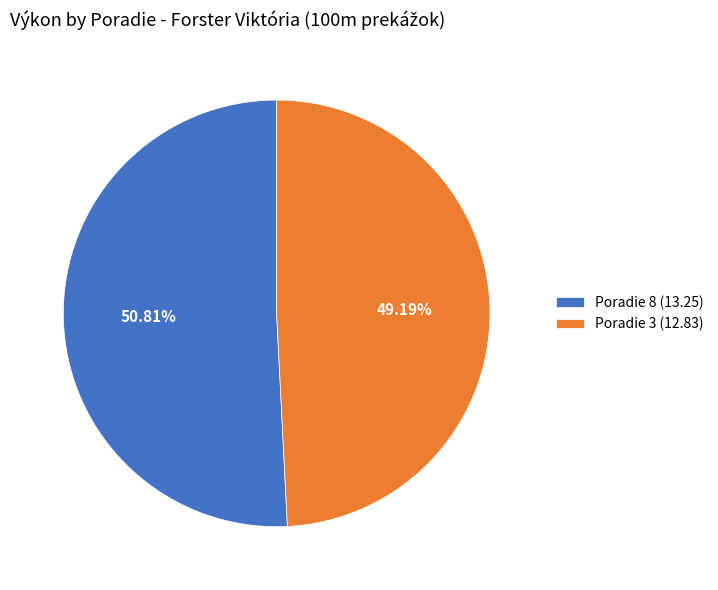

True or false: Poradie 3 (12.83) accounts for 49% of the total.

True